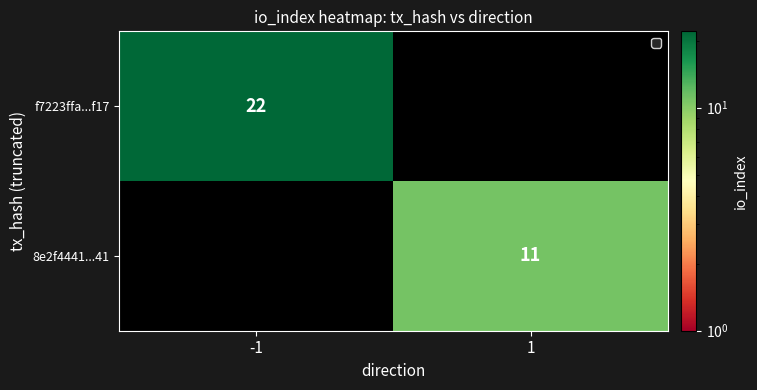

The 8e2f4441...41 series shows 11 at 1. True or false?

True